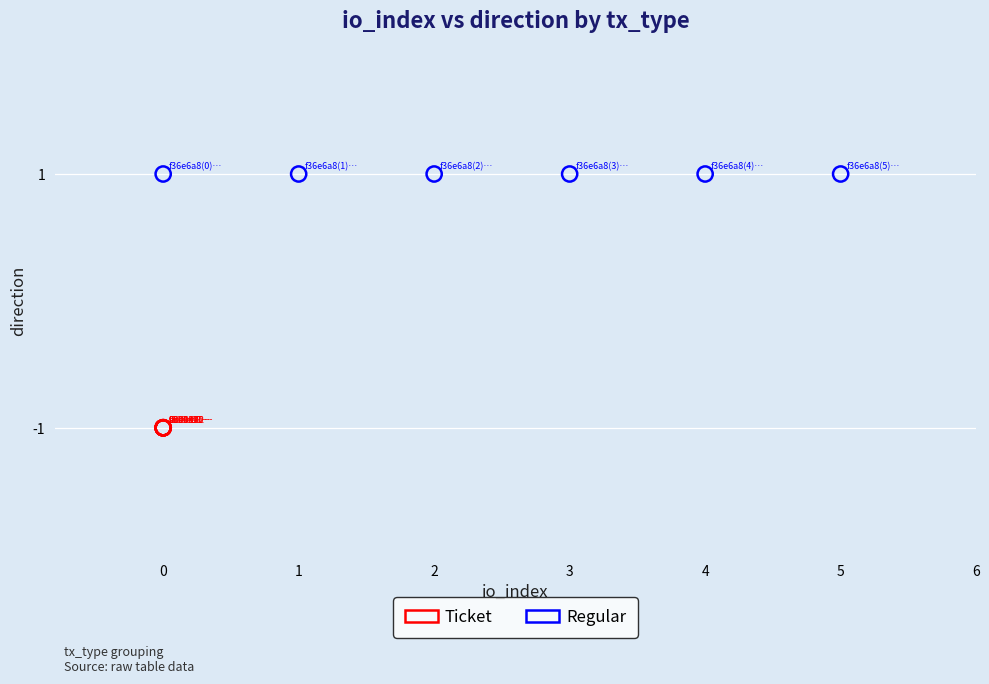

Which series reaches the minimum Y coordinate?

Ticket